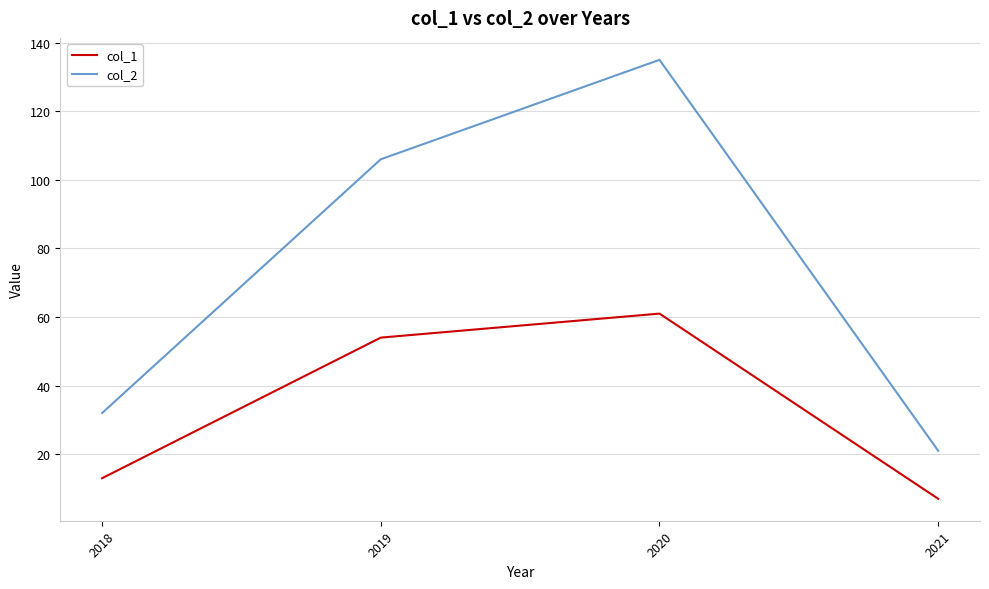

True or false: col_2 and col_1 intersect in this chart.

False